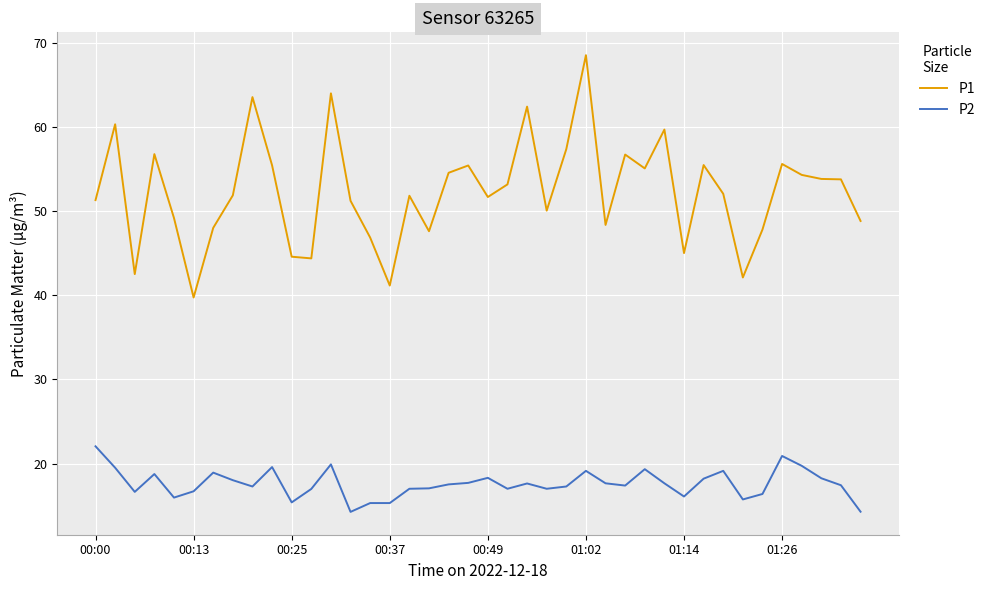

Which series has the widest spread of values?

P1